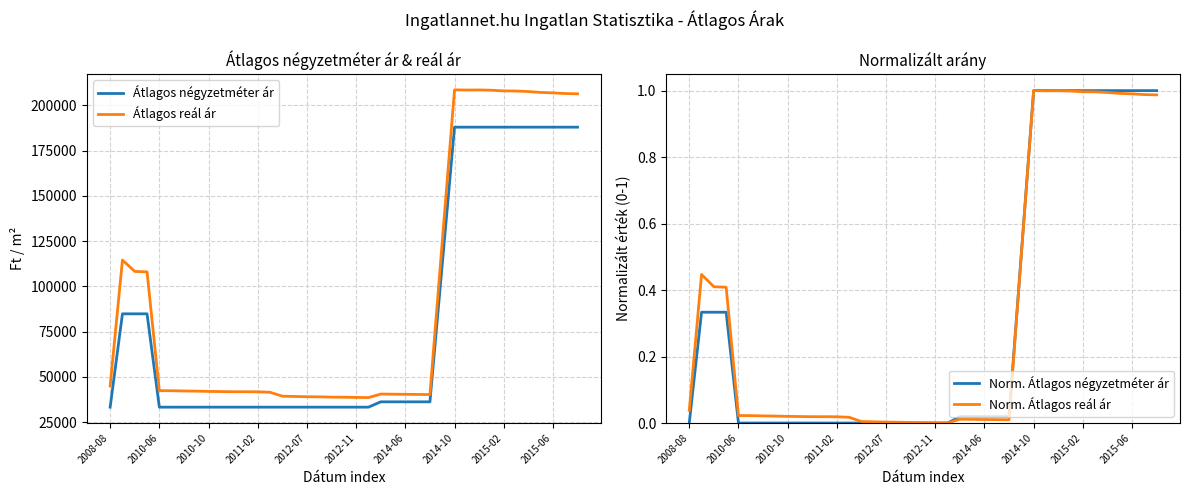

What position from the left is 13?

14